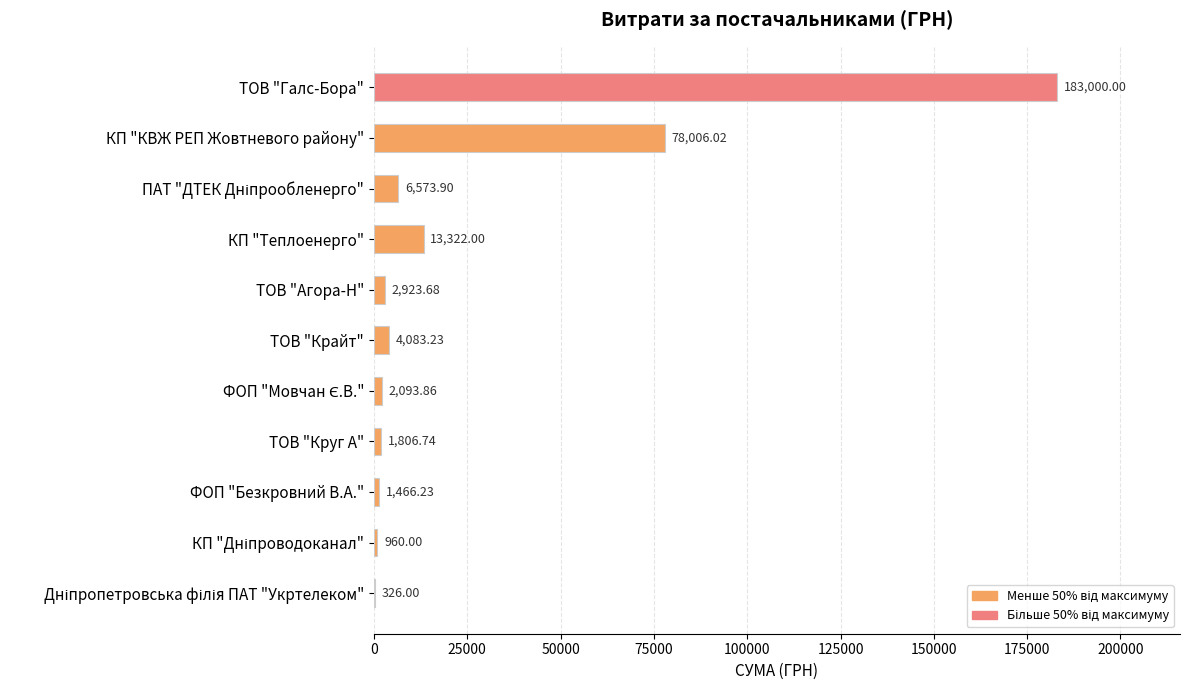

Approximately how many times larger is the value at КП "КВЖ РЕП Жовтневого району" compared to ТОВ "Круг А"?

43.2